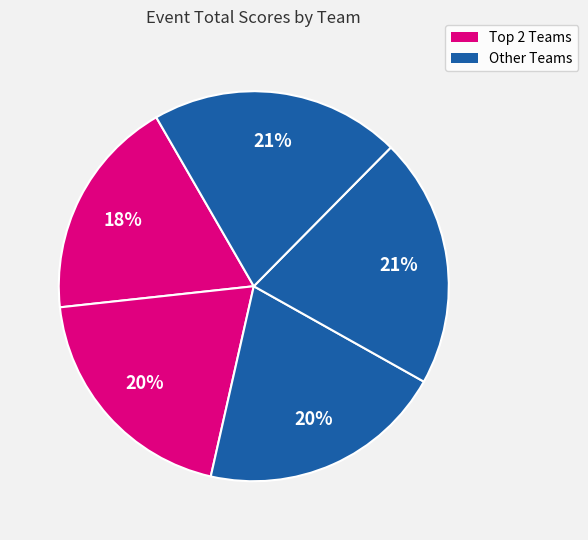

How many segments does this pie chart have?

5